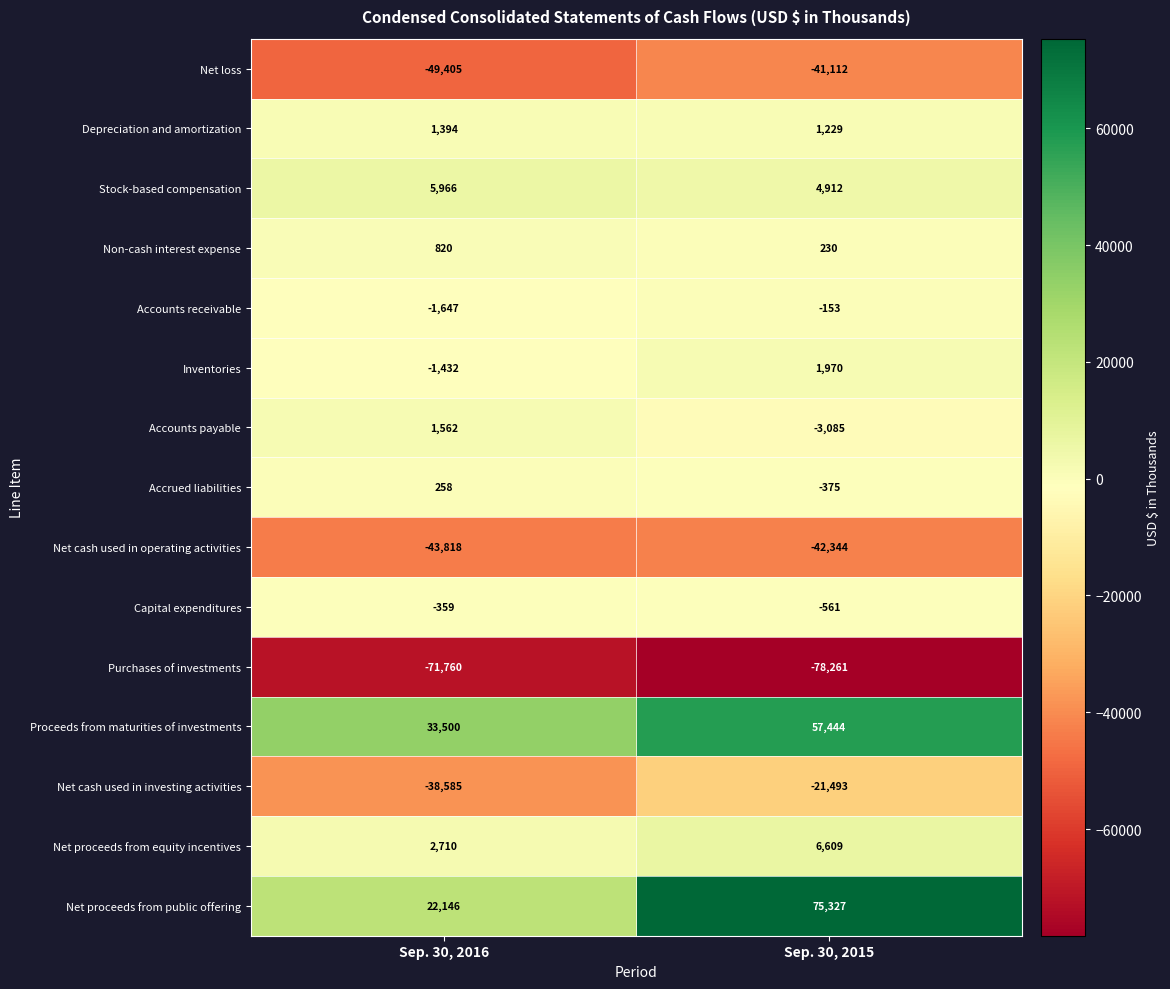

Which series changed the most between Sep. 30, 2016 and Sep. 30, 2015?

Net proceeds from public offering